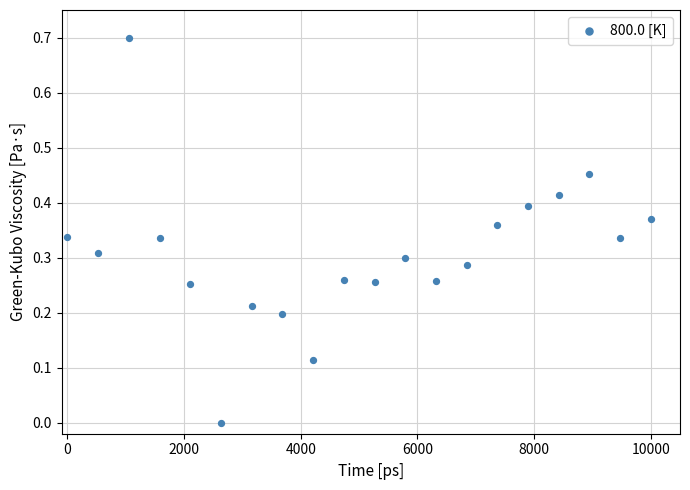

What is the range of X values (max minus min)?

10000.0